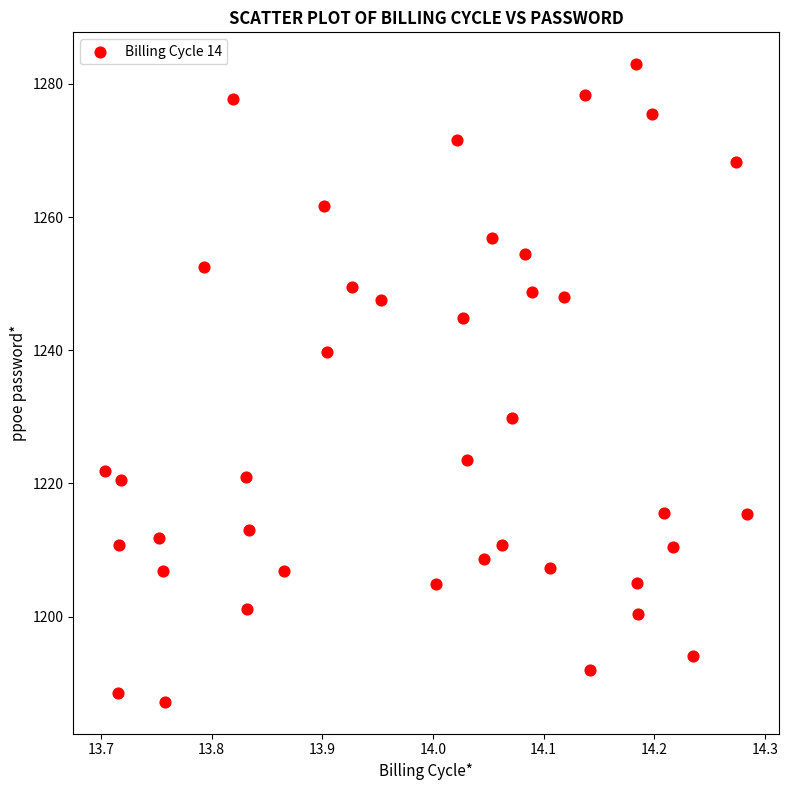

What is the range of Y values (max minus min)?

95.7